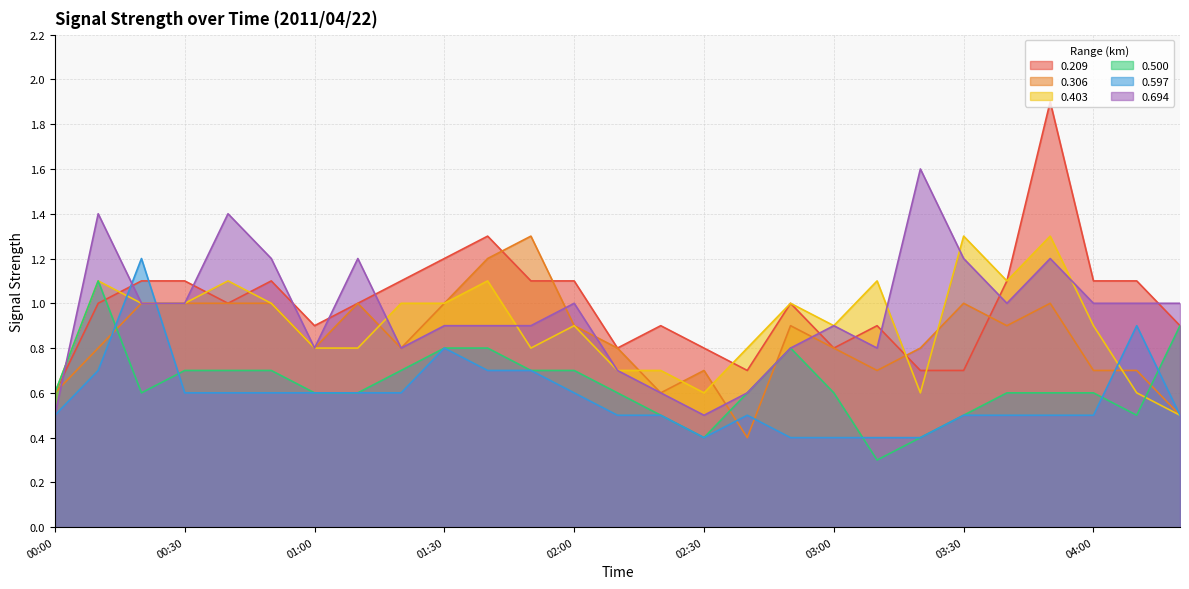

What is the approximate value of 0.306 at 00:50?

1.0